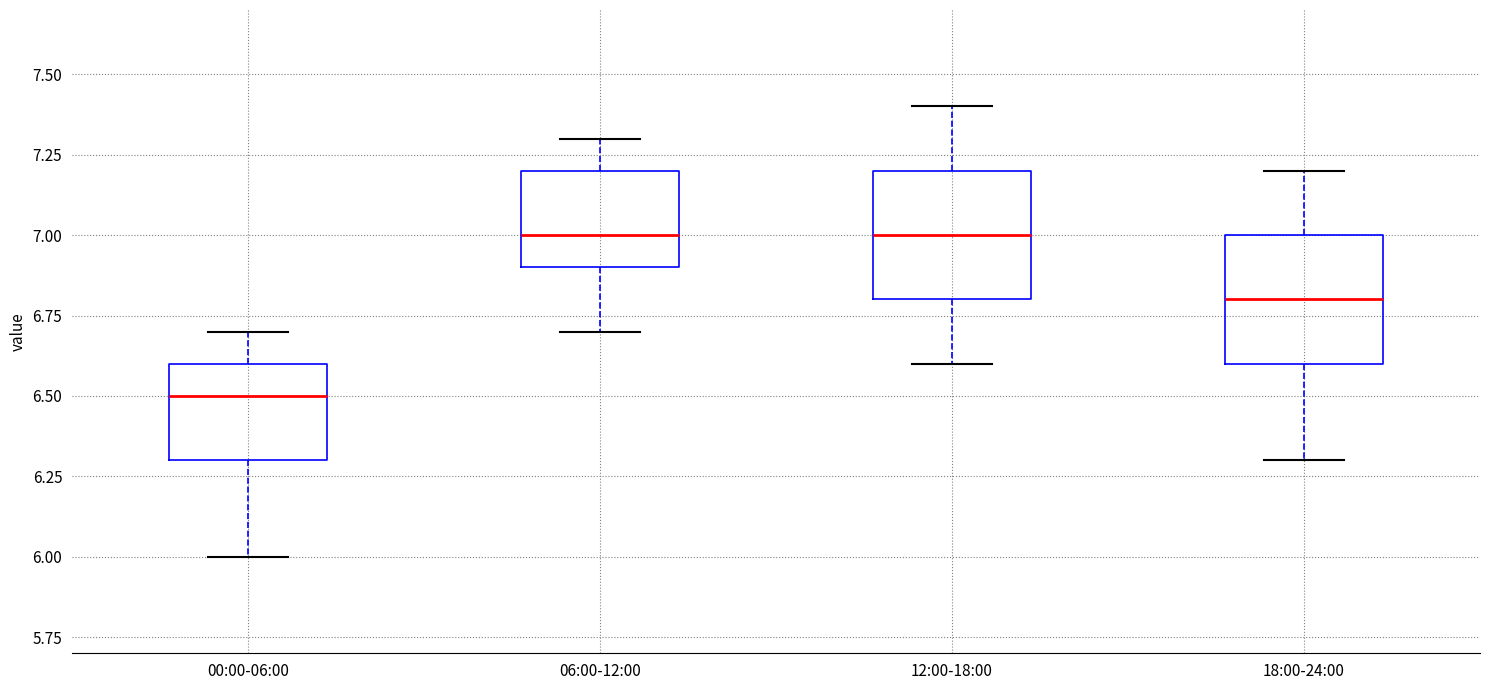

Reading left to right, read every box against the y-axis: the position of its median line, the range the box covers, and the ends of its whiskers. The values are not printed on the chart, so give them approximately, as read against the axis.

00:00-06:00: median 6.5, box 6.3 to 6.6, whiskers 6.0 to 6.7
06:00-12:00: median 7.0, box 6.9 to 7.2, whiskers 6.7 to 7.3
12:00-18:00: median 7.0, box 6.8 to 7.2, whiskers 6.6 to 7.4
18:00-24:00: median 6.8, box 6.6 to 7.0, whiskers 6.3 to 7.2